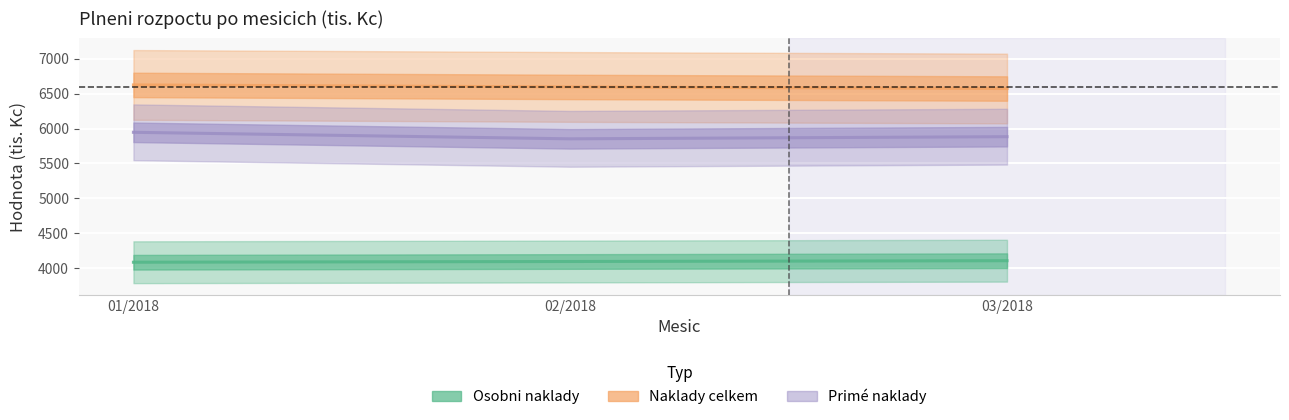

What is the value of the Primé naklady point at the 1st from the left?

5946.3